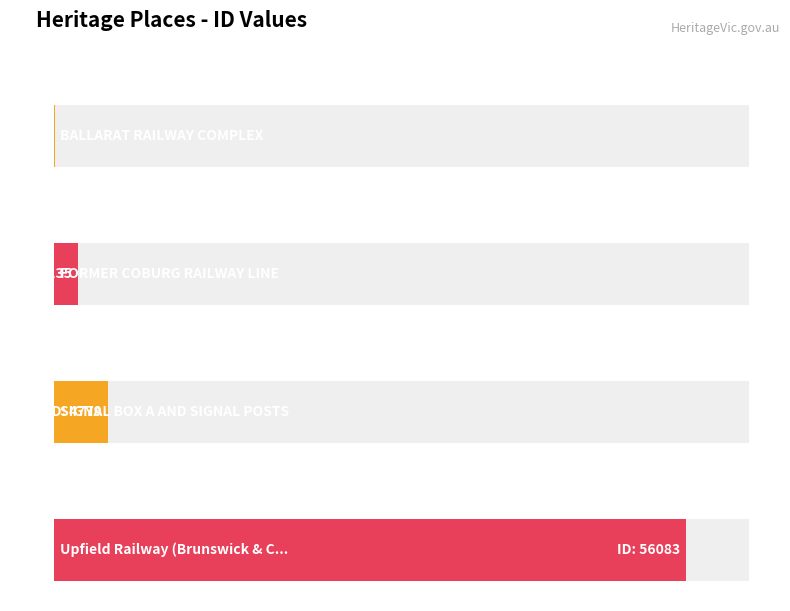

Rank the categories by value from highest to lowest.

Upfield Railway (Brunswick & Coburg), SIGNAL BOX A AND SIGNAL POSTS, FORMER COBURG RAILWAY LINE, BALLARAT RAILWAY COMPLEX